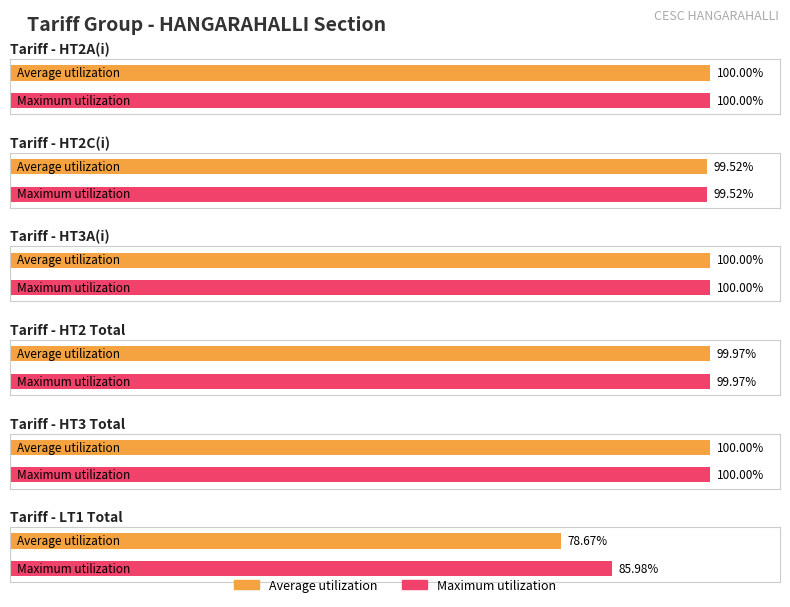

Which has a higher value, HT2 Total or HT2C(i)?

HT2 Total